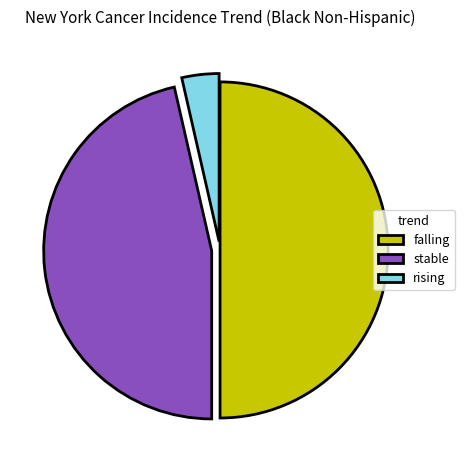

The falling slice represents 50% of the pie. True or false?

True